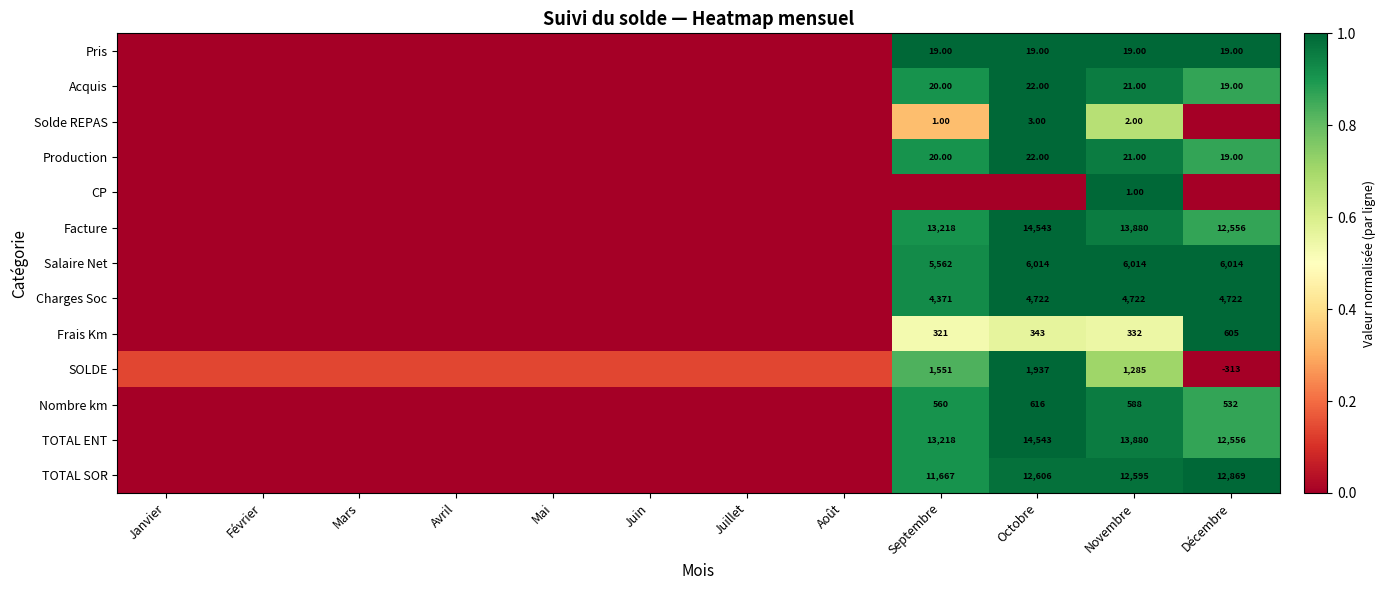

What is the difference between the highest and lowest values at Mai?

0.1